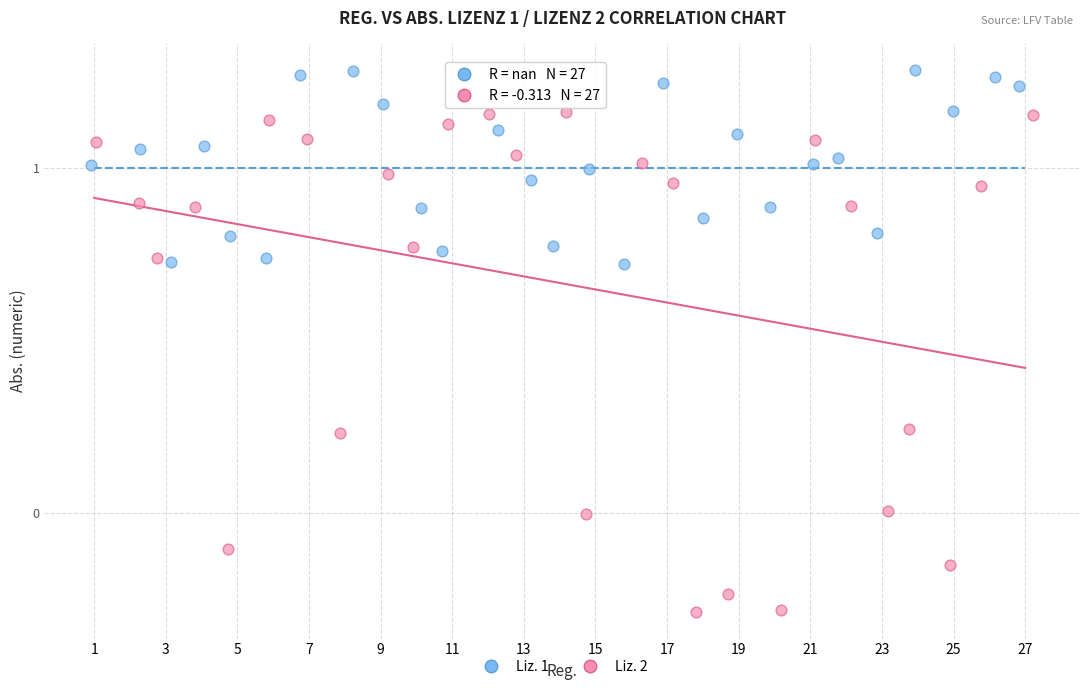

Which series contains the highest Y value?

Liz. 1